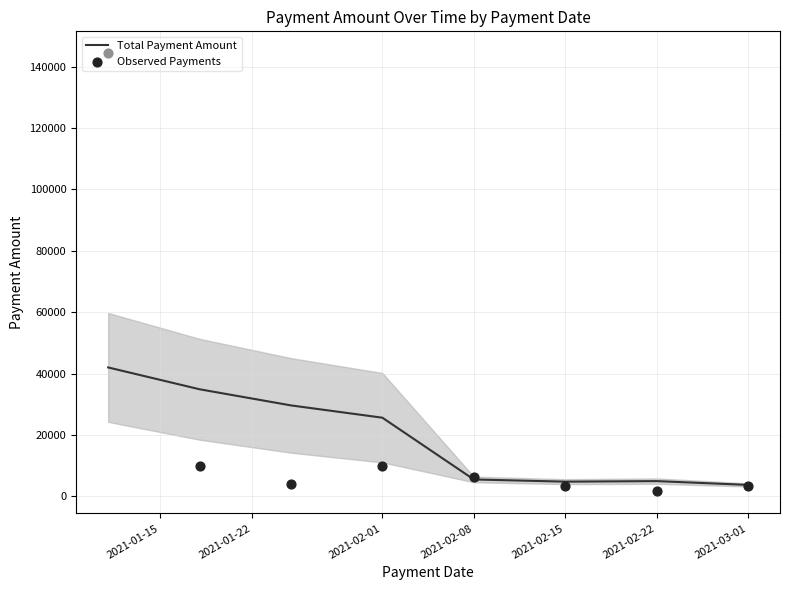

Which series has the largest total across all categories?

Observed Payments